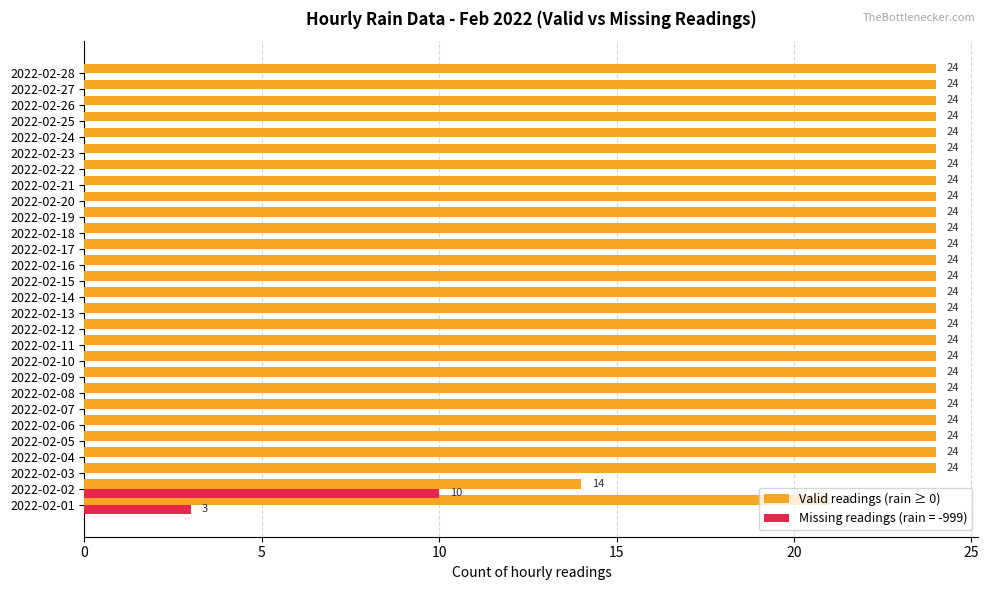

What is the total value across all series at 2022-02-25?

24